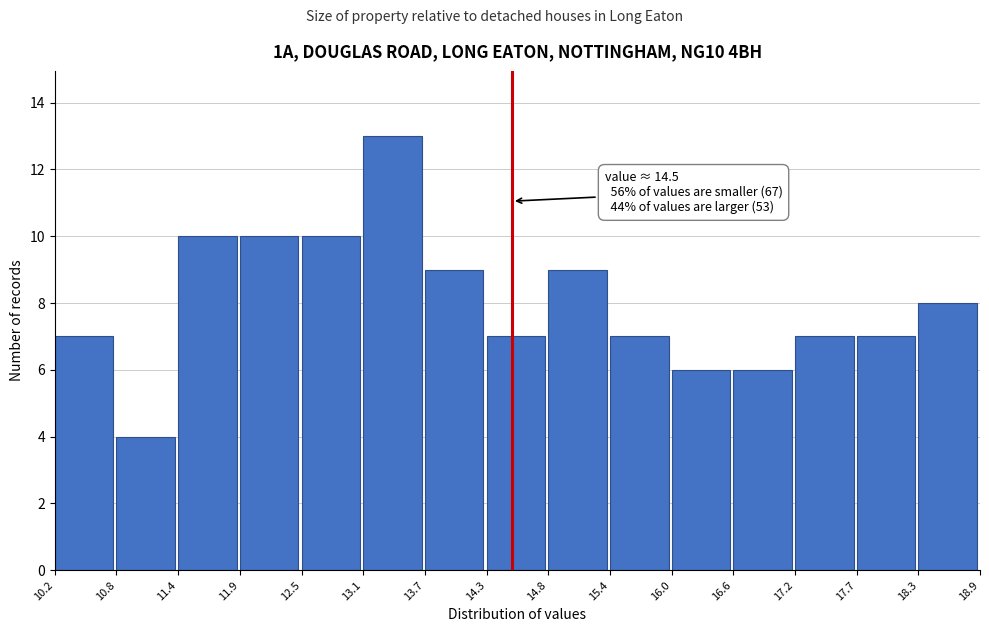

Which range on the x-axis has the tallest bar?

13.1 to 13.7